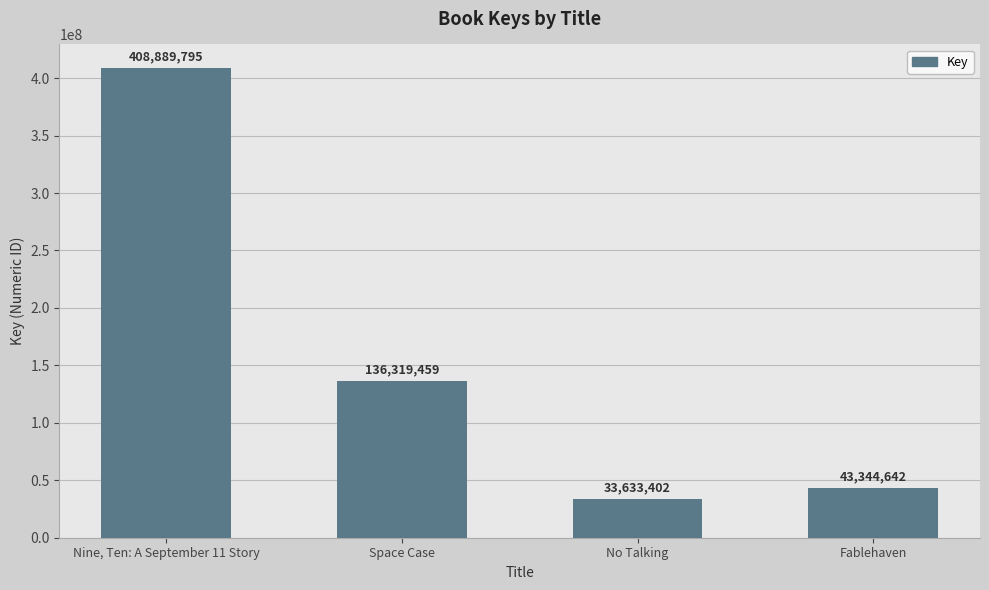

Between Fablehaven and Nine, Ten: A September 11 Story, which is larger?

Nine, Ten: A September 11 Story